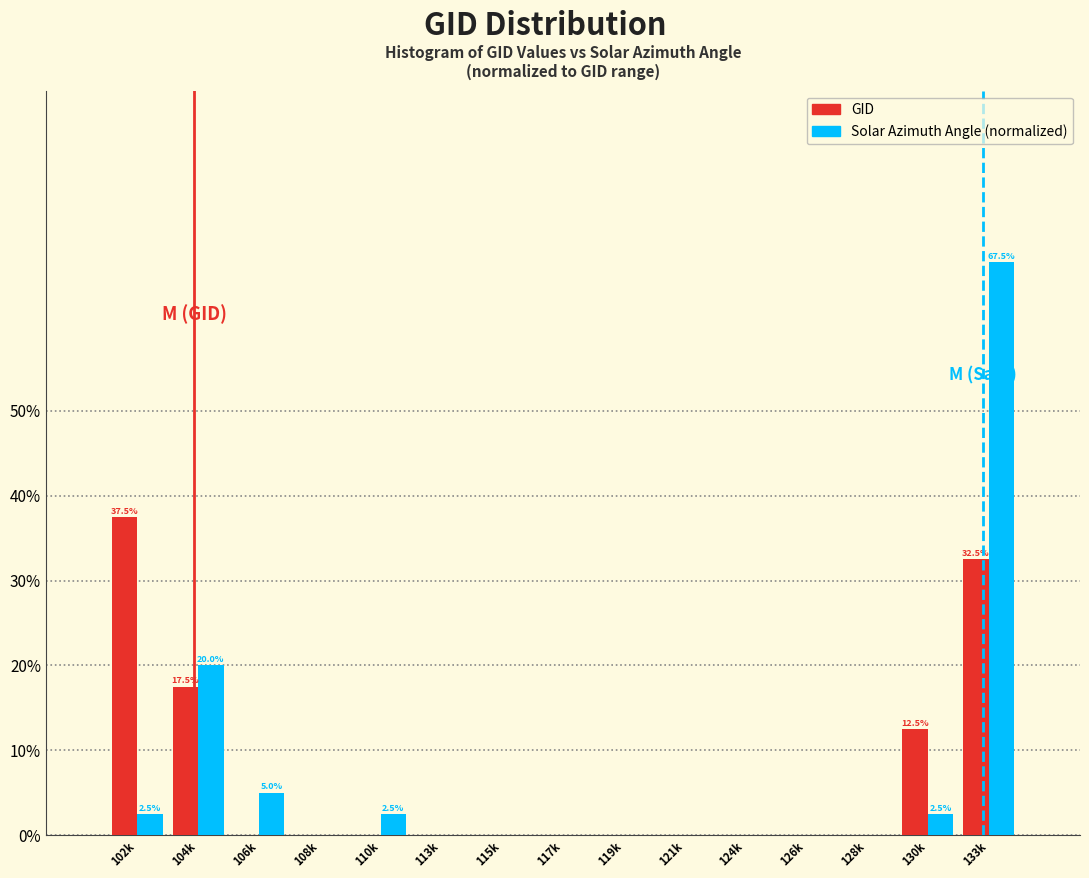

Reading right to left, transcribe all the data shown in this chart.

GID: 133k=32.5	130k=12.5	128k=0.0	126k=0.0	124k=0.0	121k=0.0	119k=0.0	117k=0.0	115k=0.0	113k=0.0	110k=0.0	108k=0.0	106k=0.0	104k=17.5	102k=37.5
Solar Azimuth Angle: 133k=67.5	130k=2.5	128k=0.0	126k=0.0	124k=0.0	121k=0.0	119k=0.0	117k=0.0	115k=0.0	113k=0.0	110k=2.5	108k=0.0	106k=5.0	104k=20.0	102k=2.5